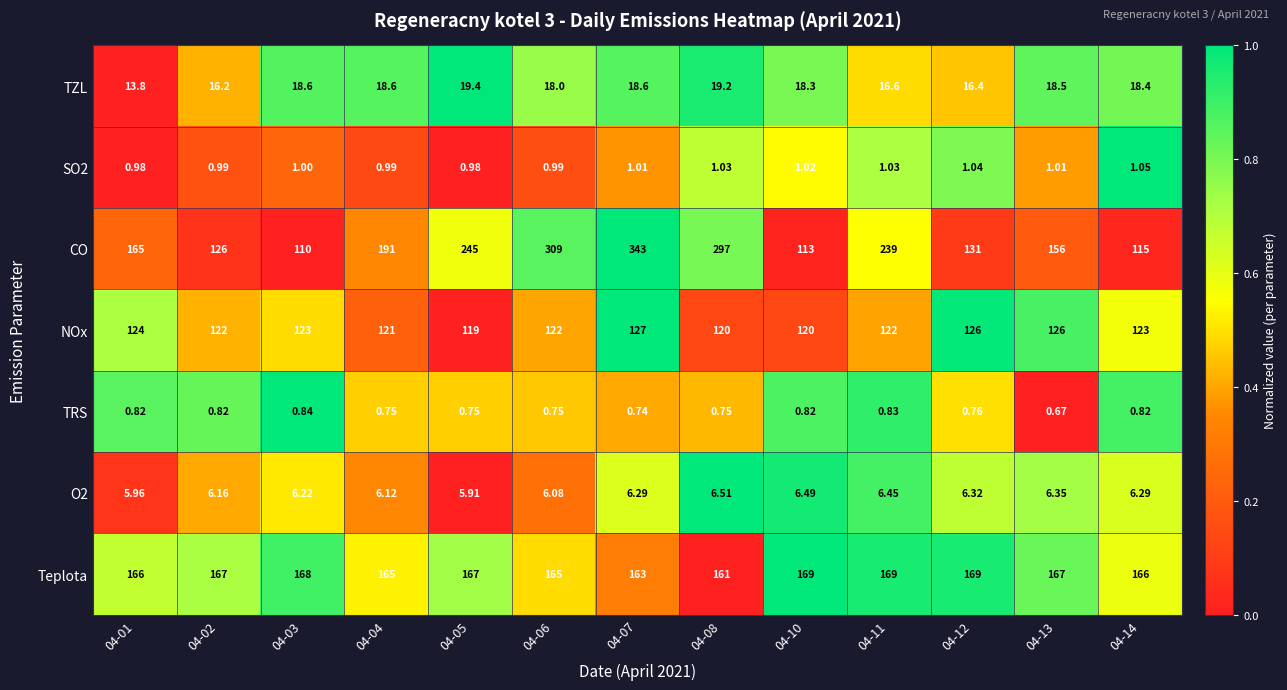

Is the value of O2 at 04-01 greater than the value of TRS at 04-04?

Yes